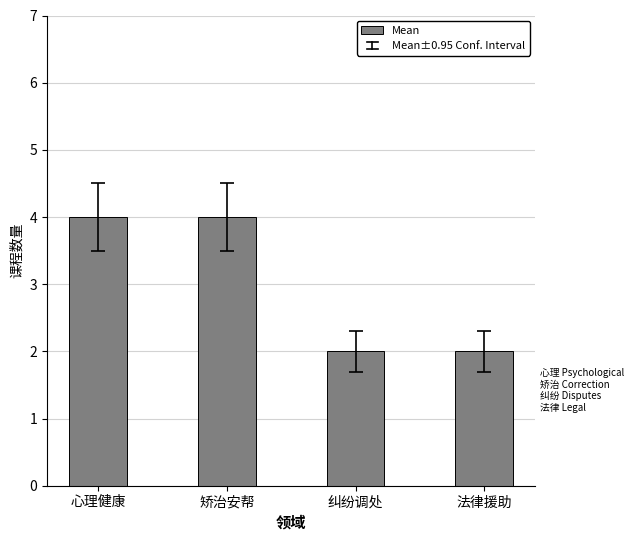

What is the difference between the values at 矫治安帮 and 纠纷调处?

2